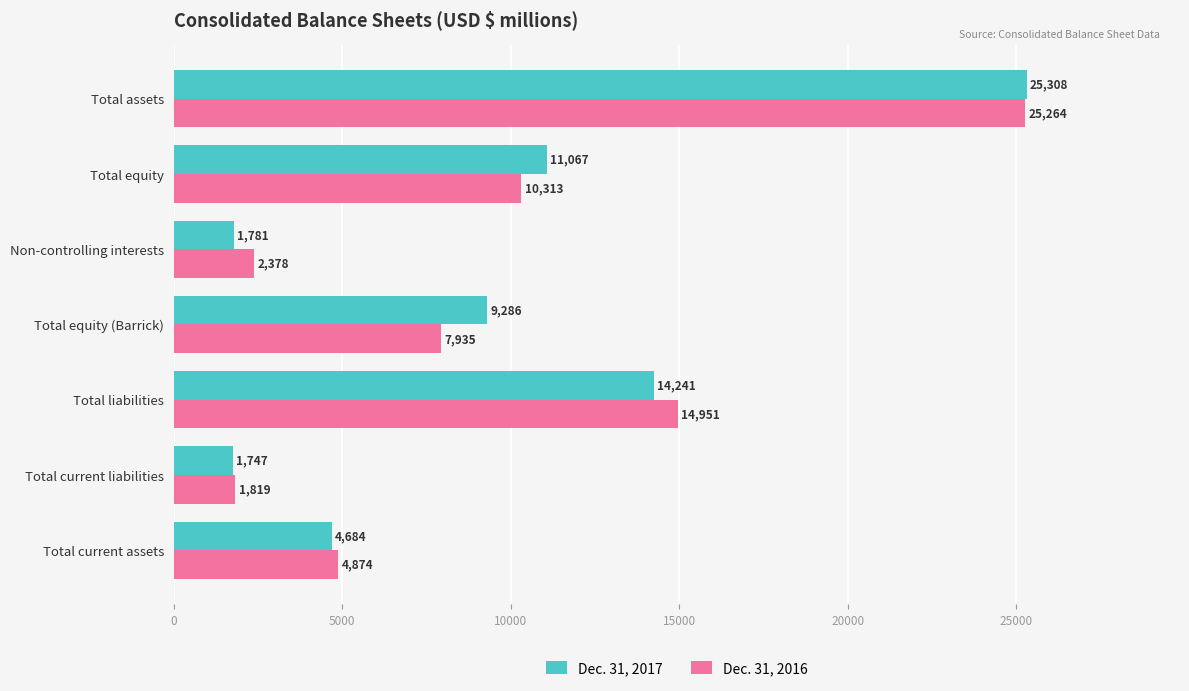

What is the sum of all Dec. 31, 2017 values?

68114